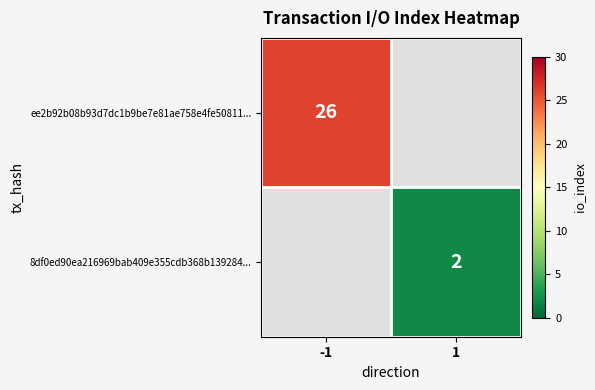

Is the value of 8df0ed90ea216969bab409e355cdb368b139284... at 1 greater than the value of ee2b92b08b93d7dc1b9be7e81ae758e4fe50811... at -1?

No